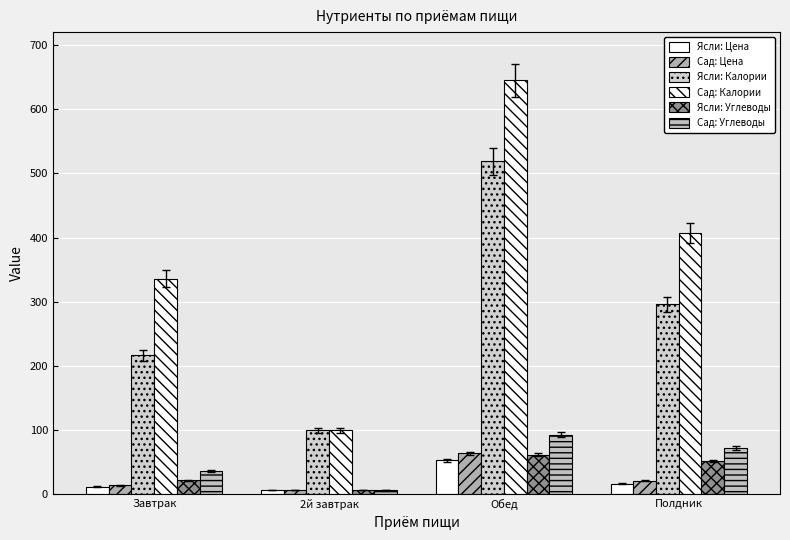

Where is Сад: Калории nearest to the value 372?

Полдник